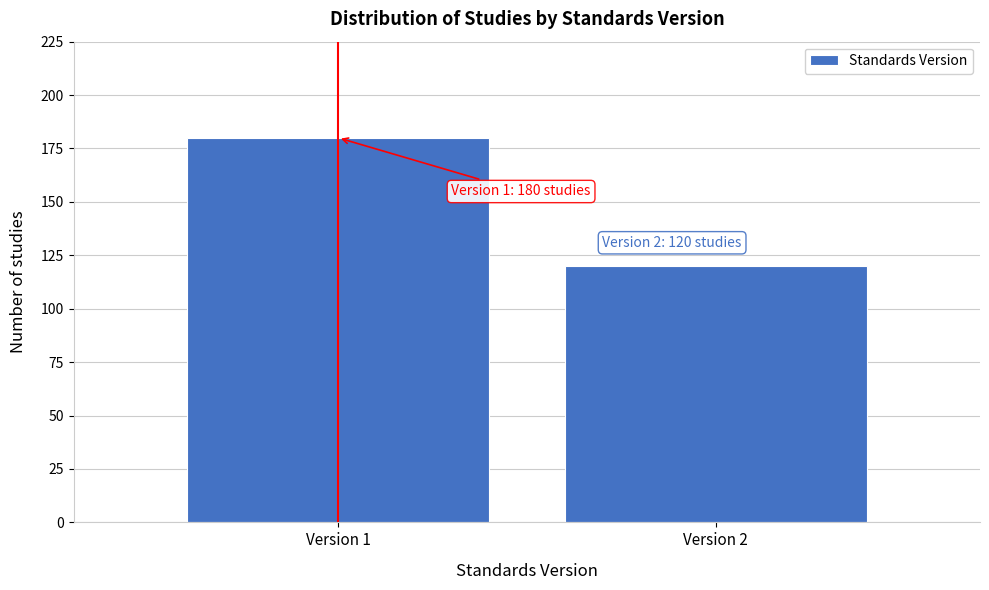

Reading left to right, what are all the values shown in this chart?

Version 1=180	Version 2=120